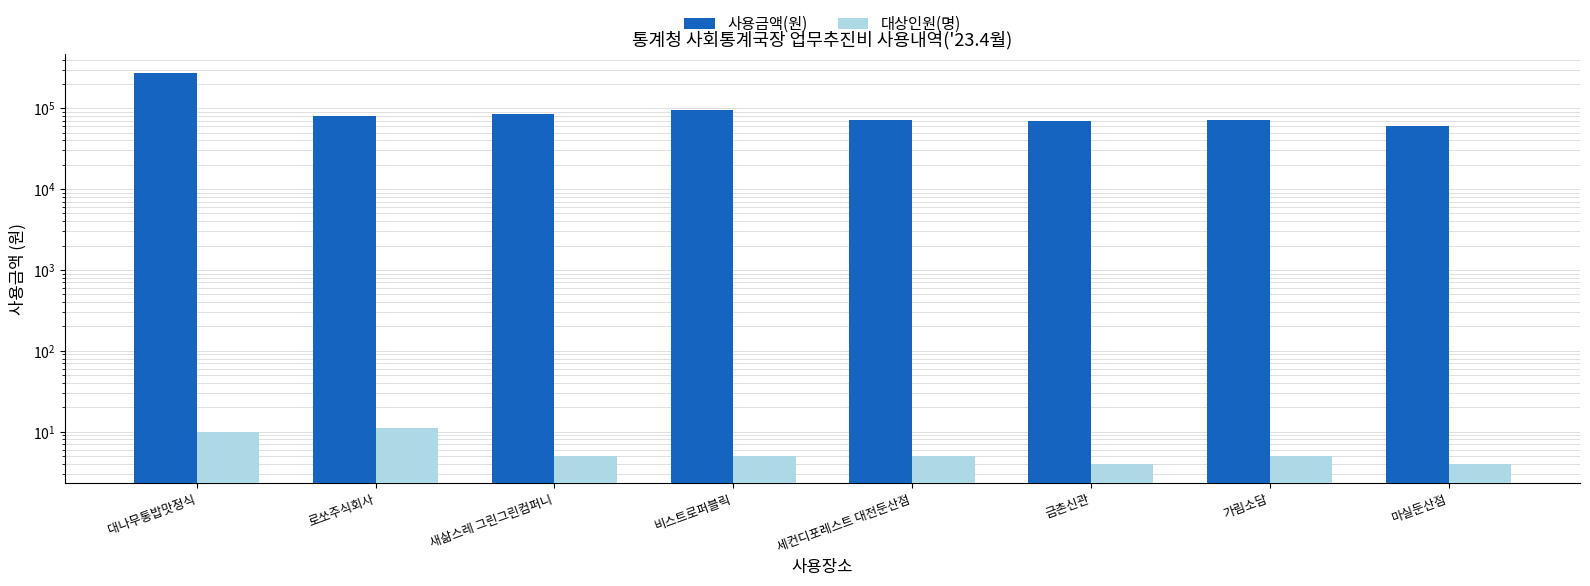

What is the difference between the 사용금액(원) values at 금촌신관 and 비스트로퍼블릭?

25000